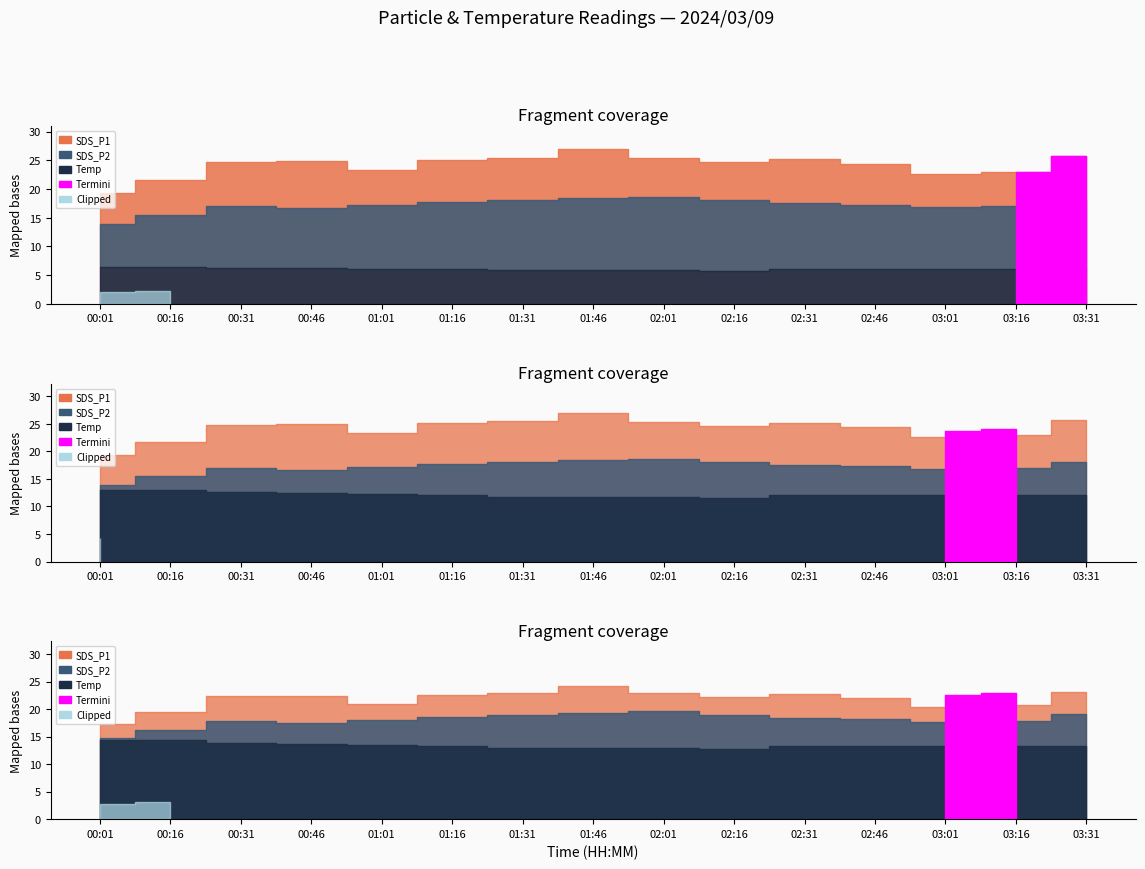

What is the difference between the maximum and second lowest values in the SDS_P1 series?

5.3